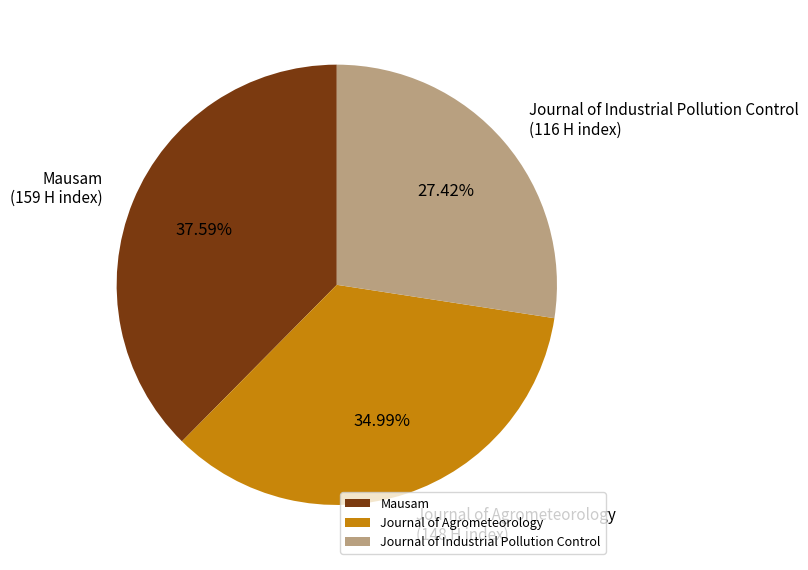

Which category has the smallest portion of the pie?

Journal of Industrial Pollution Control